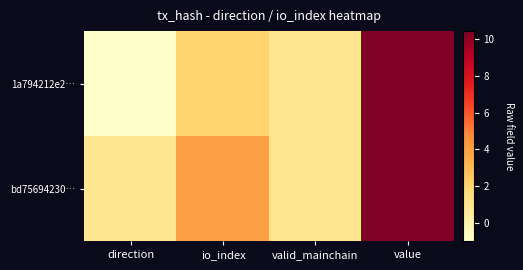

At valid_mainchain, list the series in order from smallest to largest.

1a794212e2…, bd75694230…